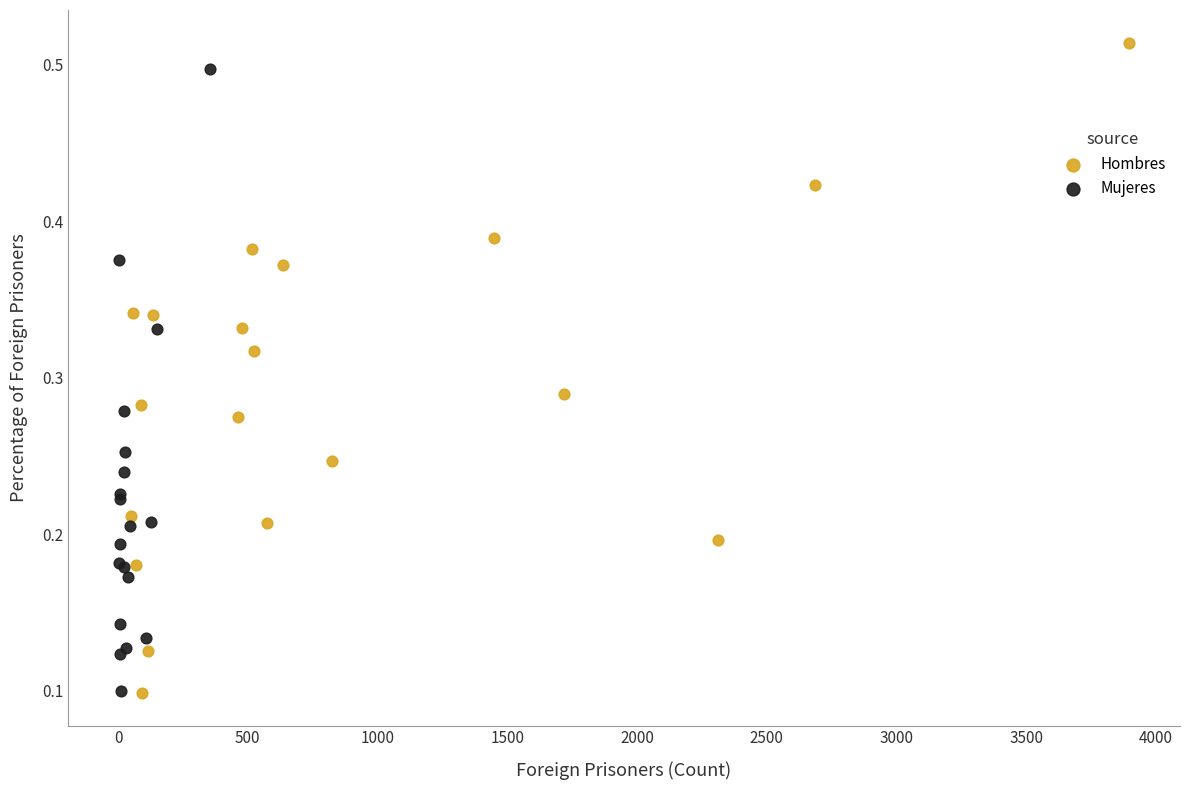

What are all the series names shown in the legend?

Hombres, Mujeres